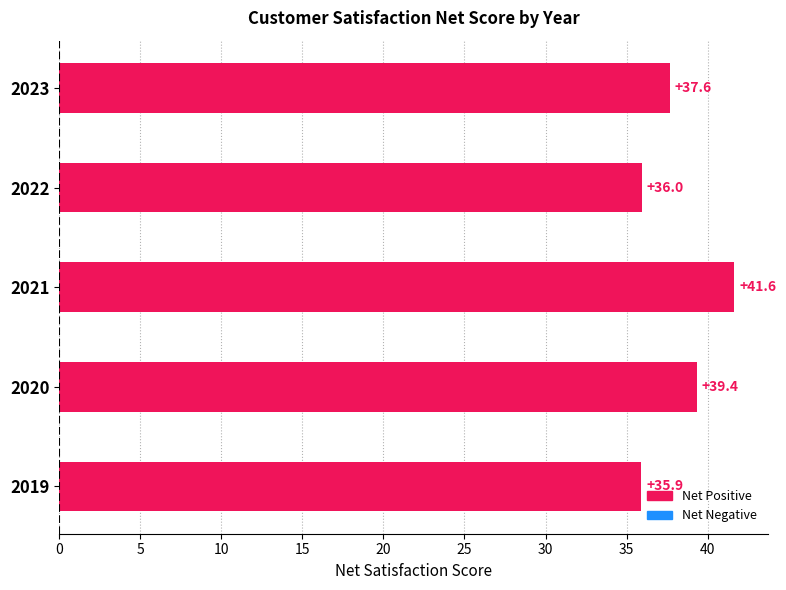

List the labels in order of value, smallest first.

2019, 2022, 2023, 2020, 2021